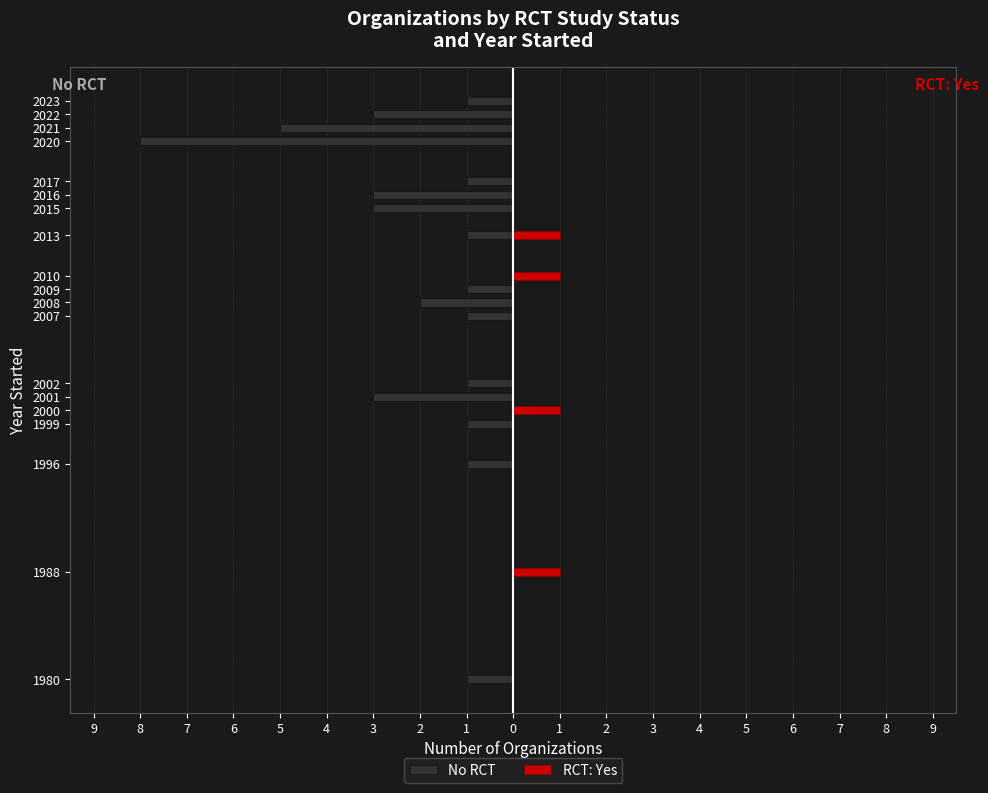

What is the difference between the highest and lowest values at 2008?

2